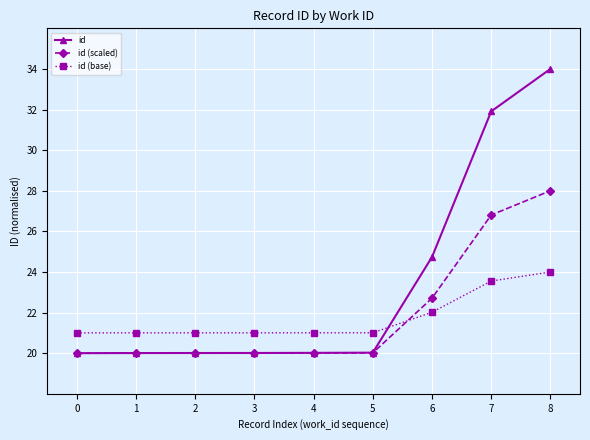

Count the number of categories in the chart.

9